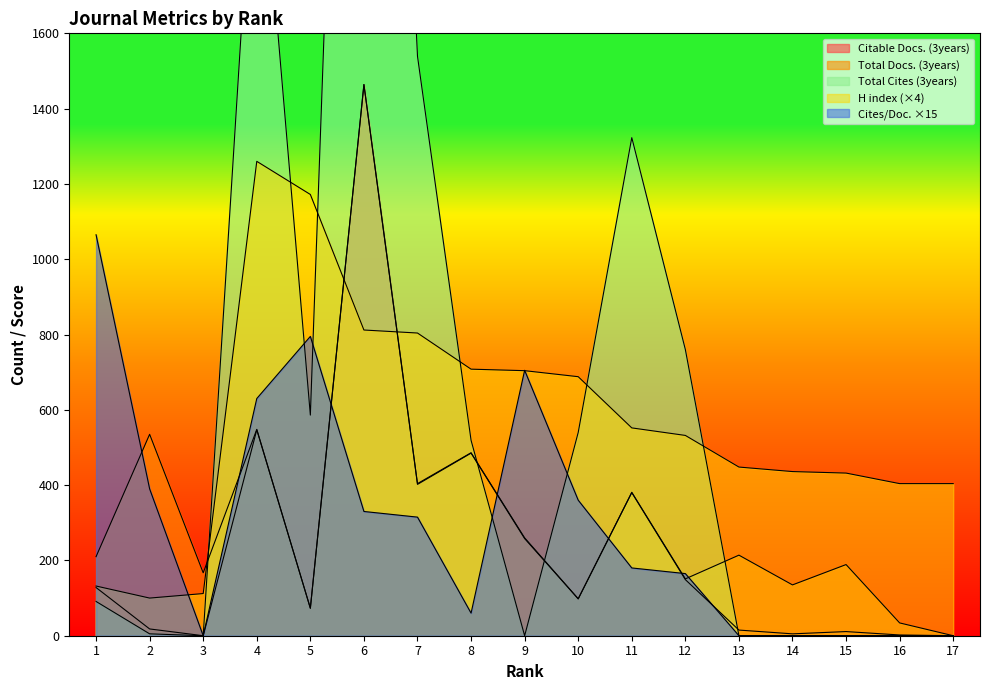

Does the chart have visible grid lines?

No